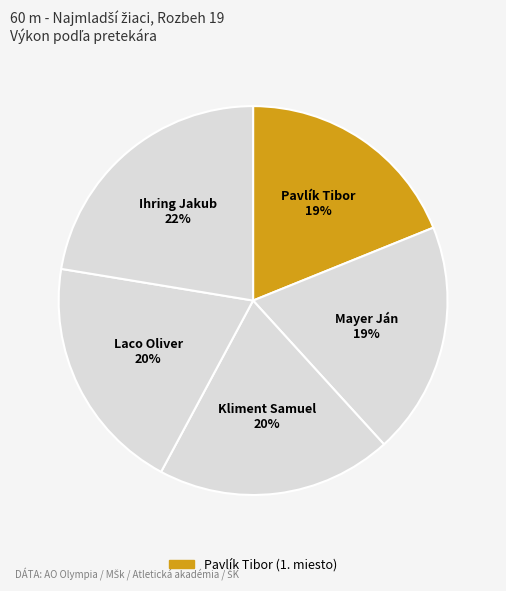

What is the smallest slice in the pie chart?

Pavlík Tibor